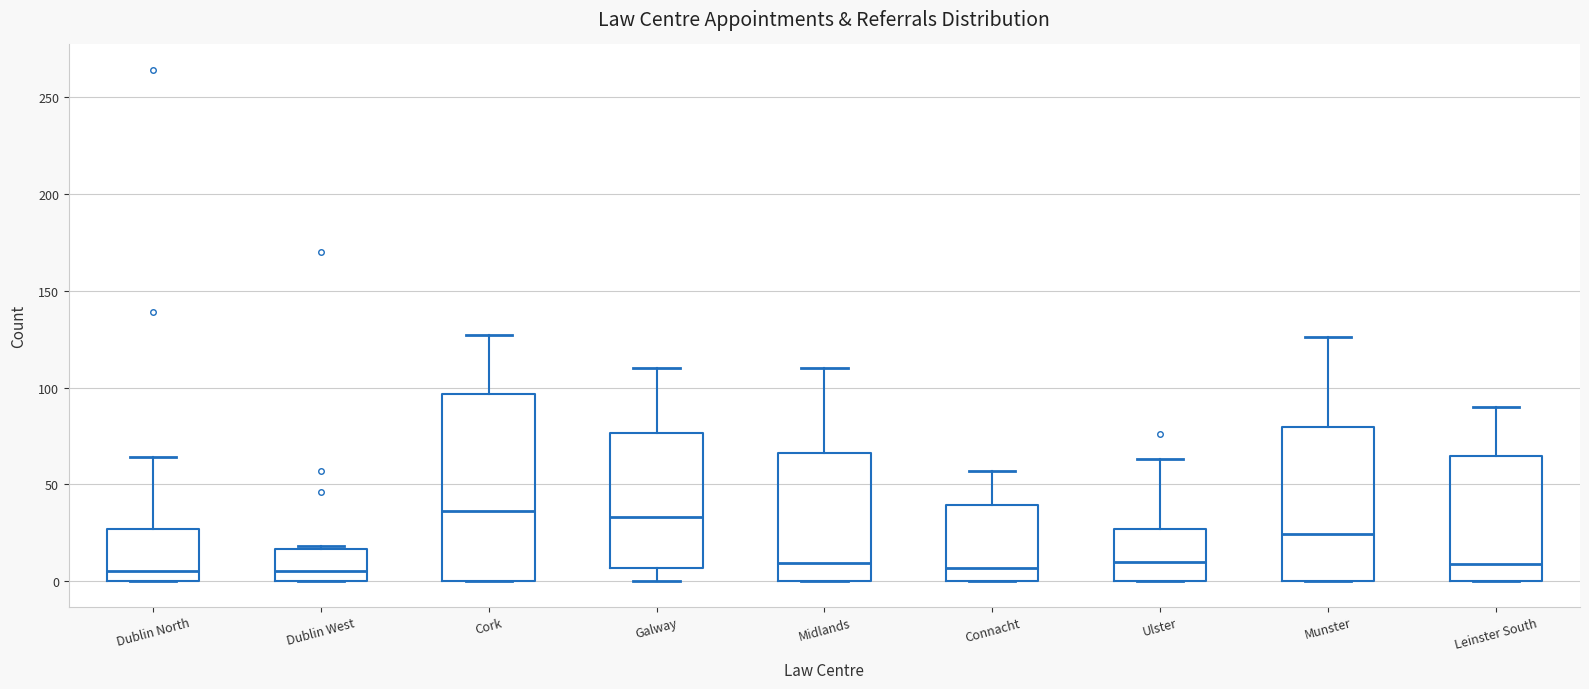

Where is the upper edge of the box for Dublin West on the y-axis? The values are not printed on the chart, so give them approximately, as read against the axis.

15